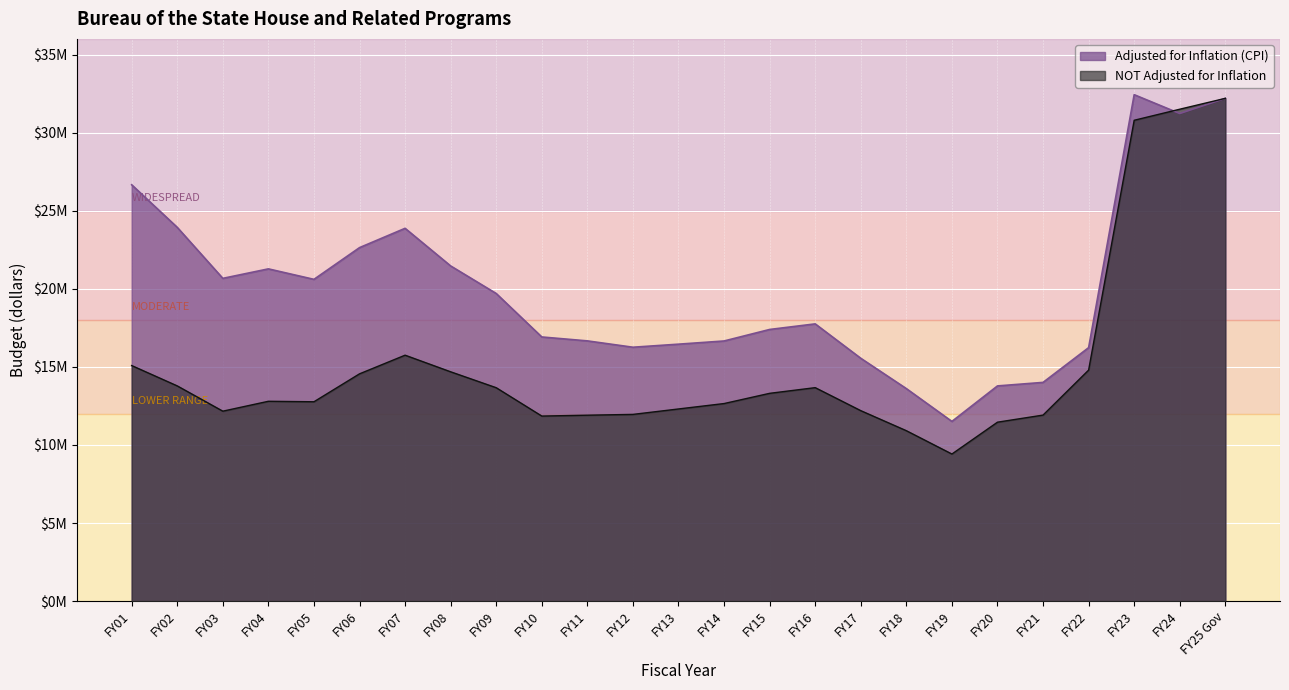

True or false: NOT Adjusted for Inflation has more than 1 interior local peaks.

True